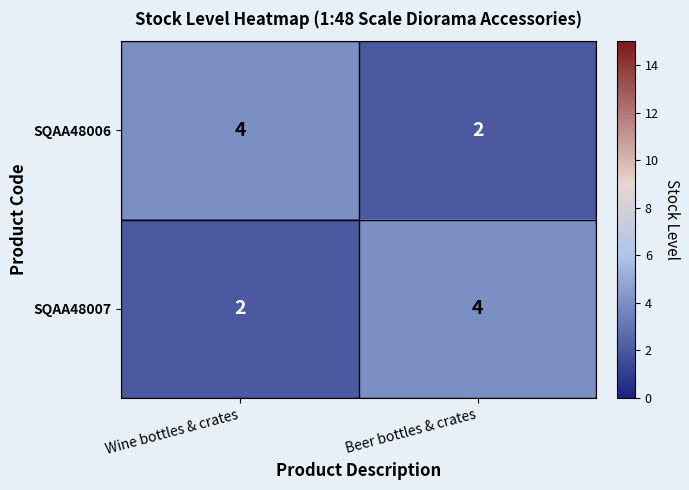

The SQAA48006 series shows 2 at Wine bottles & crates. True or false?

False